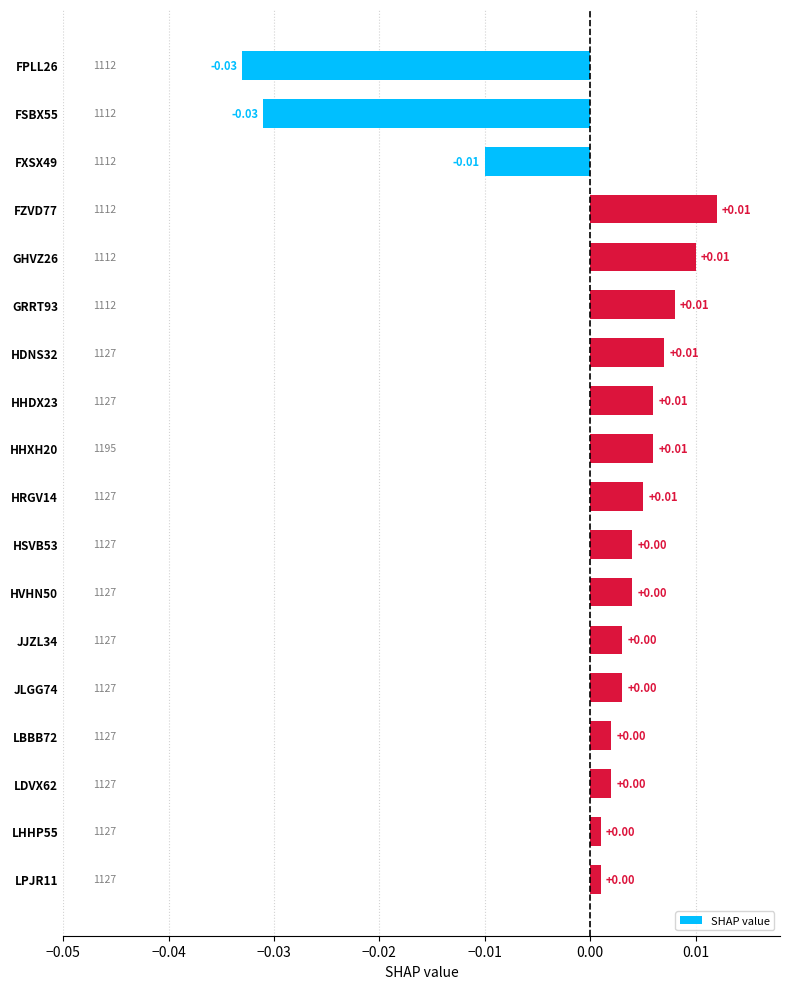

Between HHDX23 and FXSX49, which is larger?

HHDX23